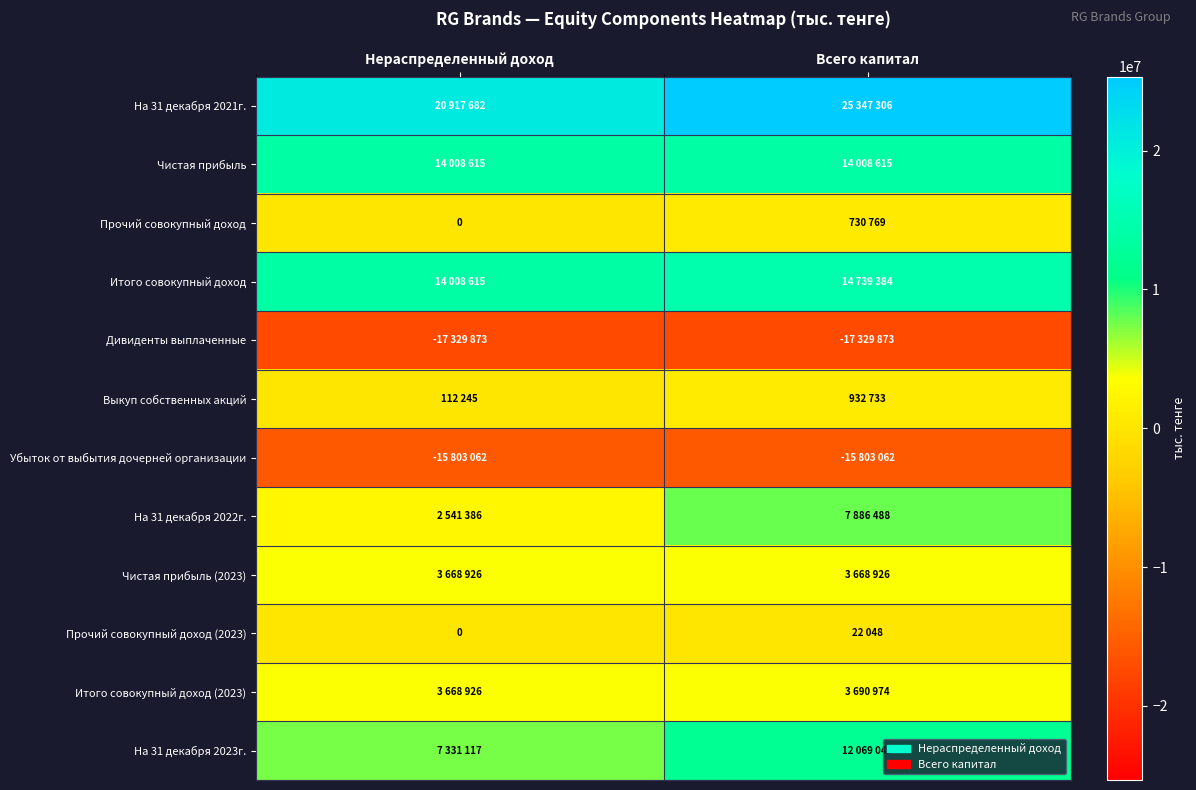

At how many categories does at least one series exceed -8840496?

2